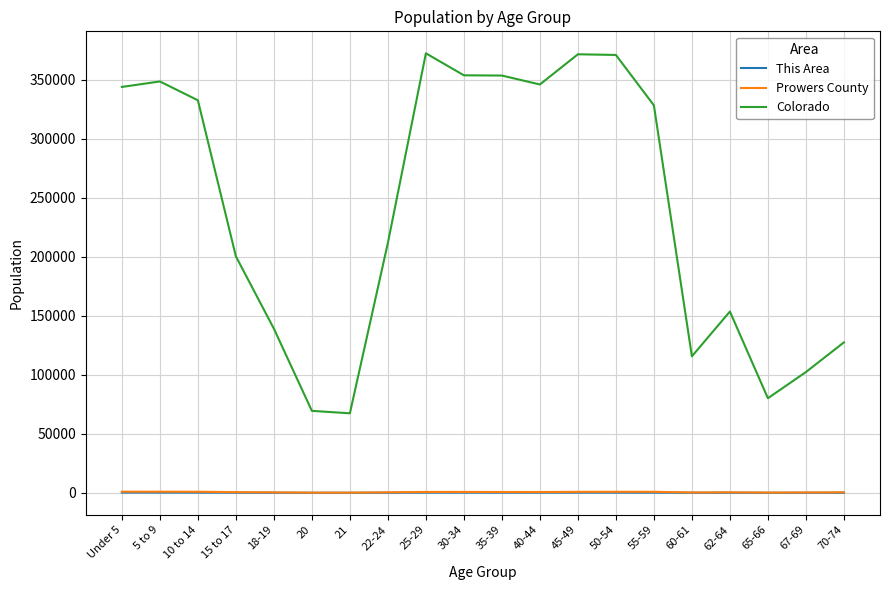

Which series has the largest total across all categories?

Colorado